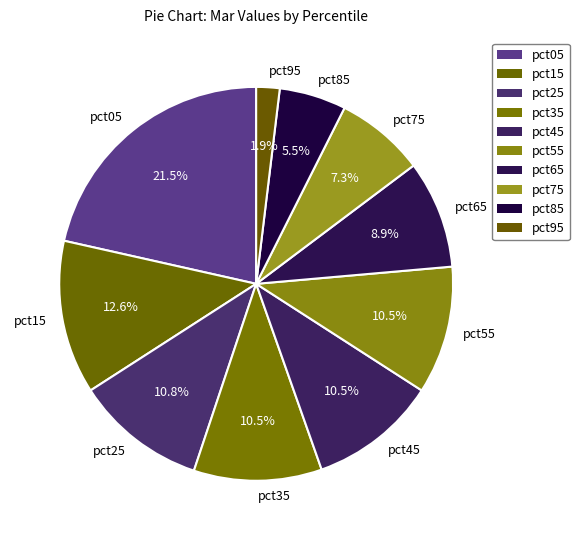

What percentage is NOT represented by pct05?

78.5%